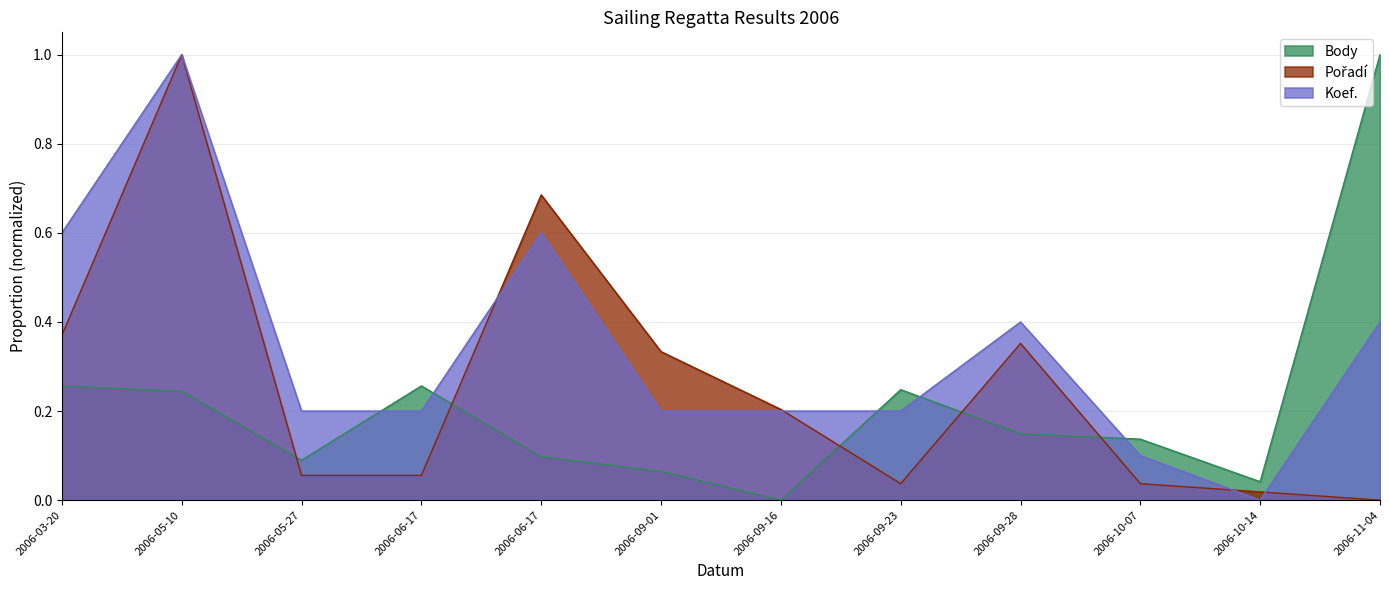

Is the value of Koef. at 2006-11-04 greater than the value of Pořadí at 2006-09-01?

Yes